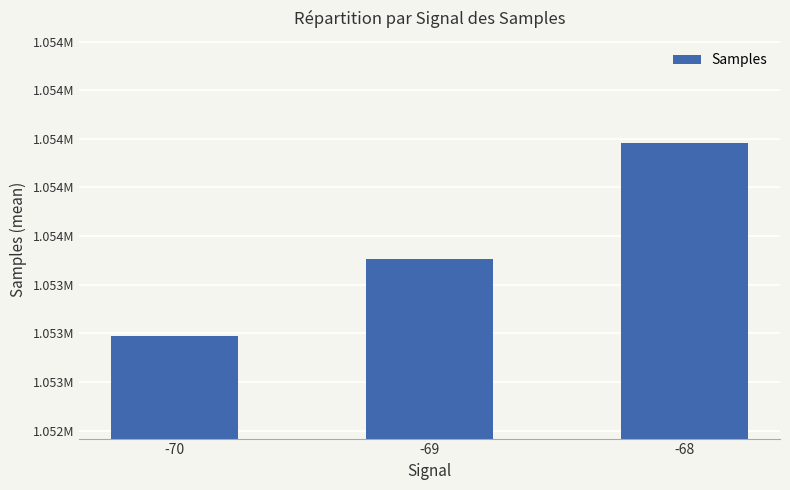

What is the ratio of the value at -70 to the value at -68?

1.0